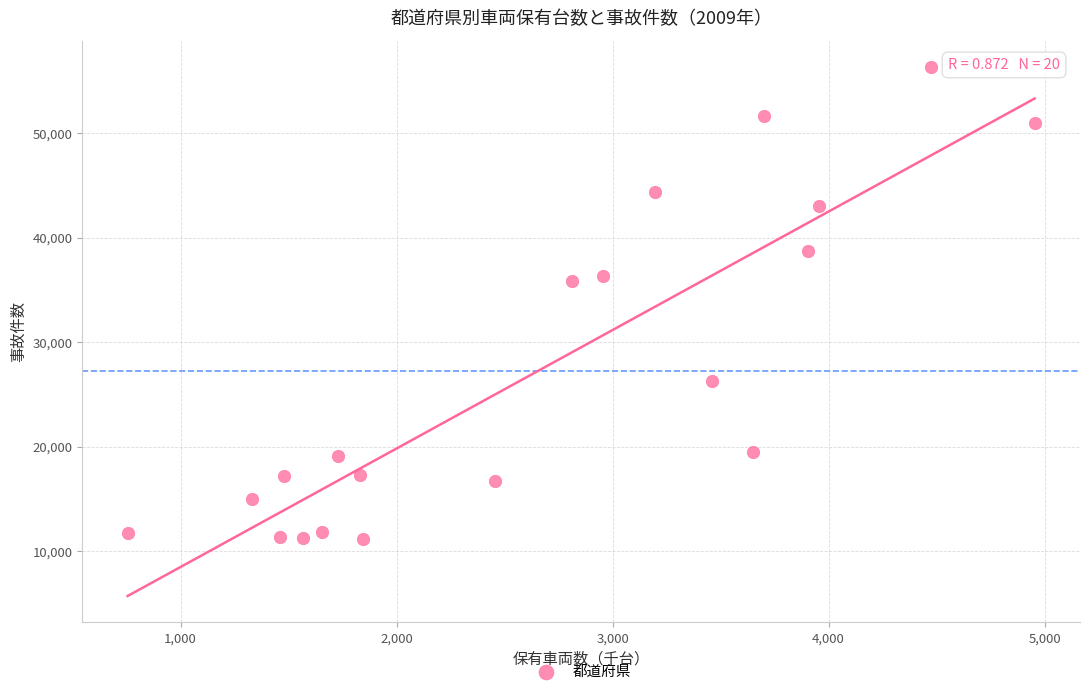

What is the range of Y values (max minus min)?

45187